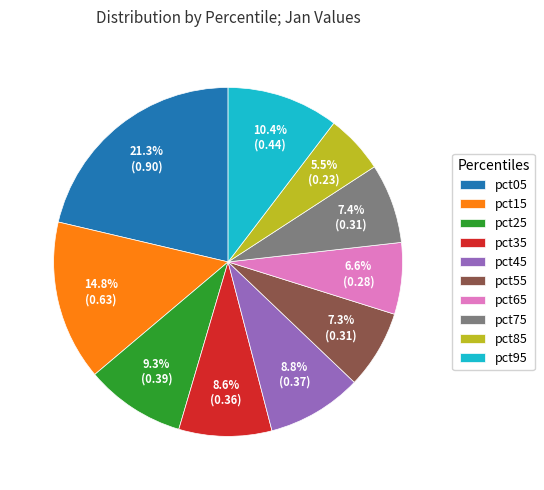

What percentage is NOT represented by pct65?

93.4%